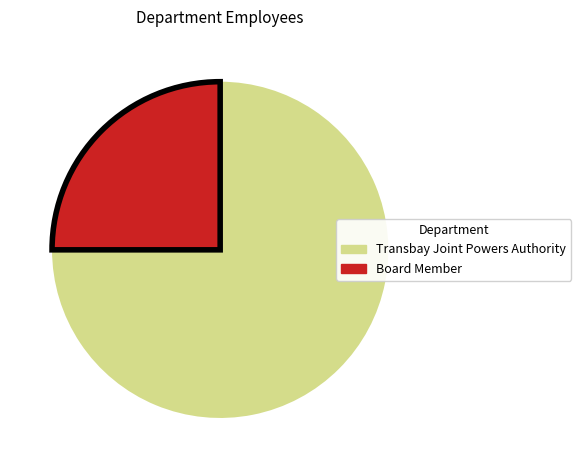

Approximately how many times larger is the value at Transbay Joint Powers Authority compared to Board Member?

3.0